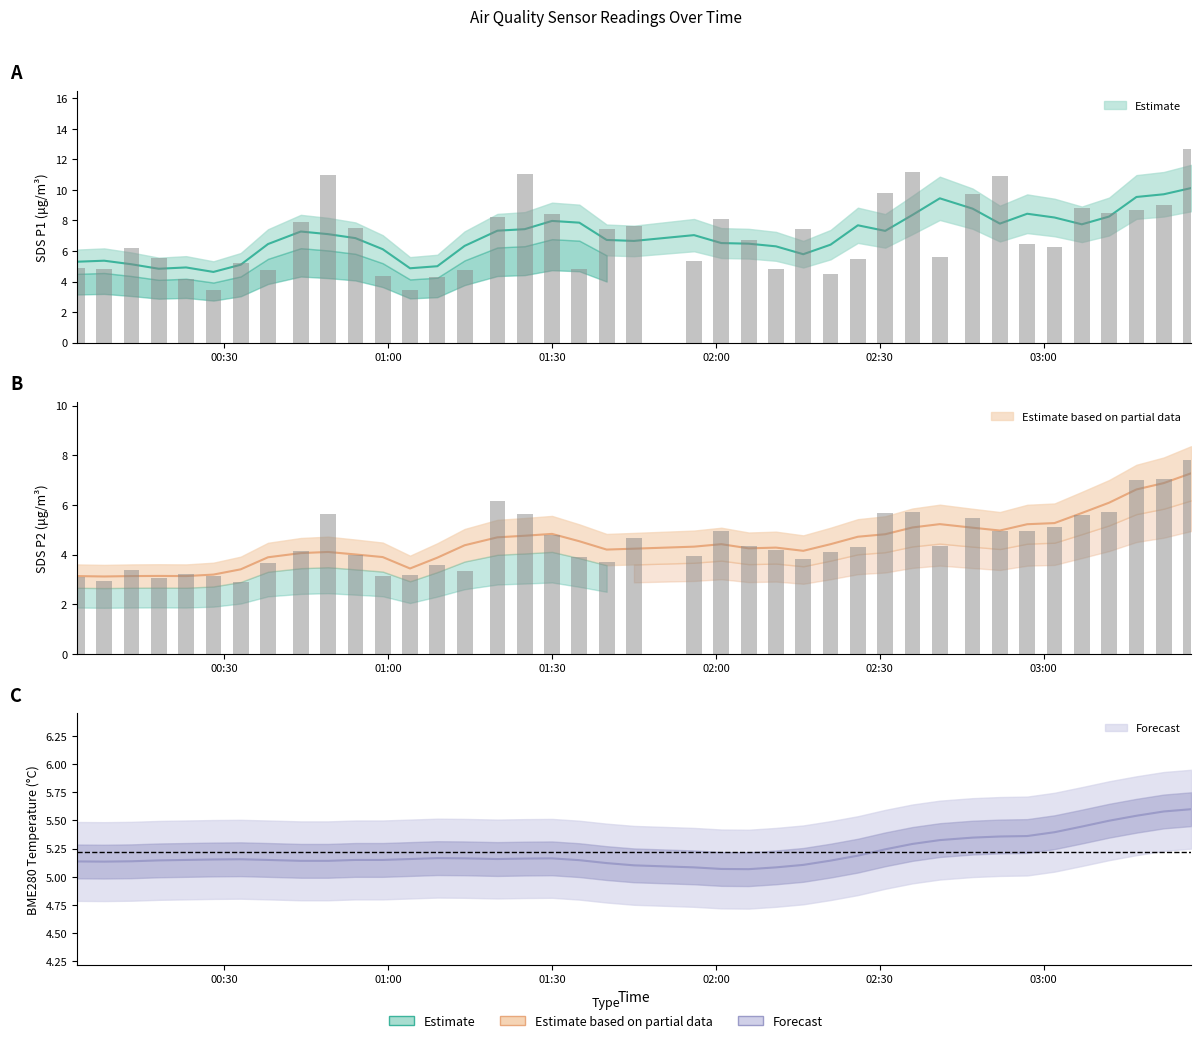

What is the difference between the highest and lowest values at 26?

1.0